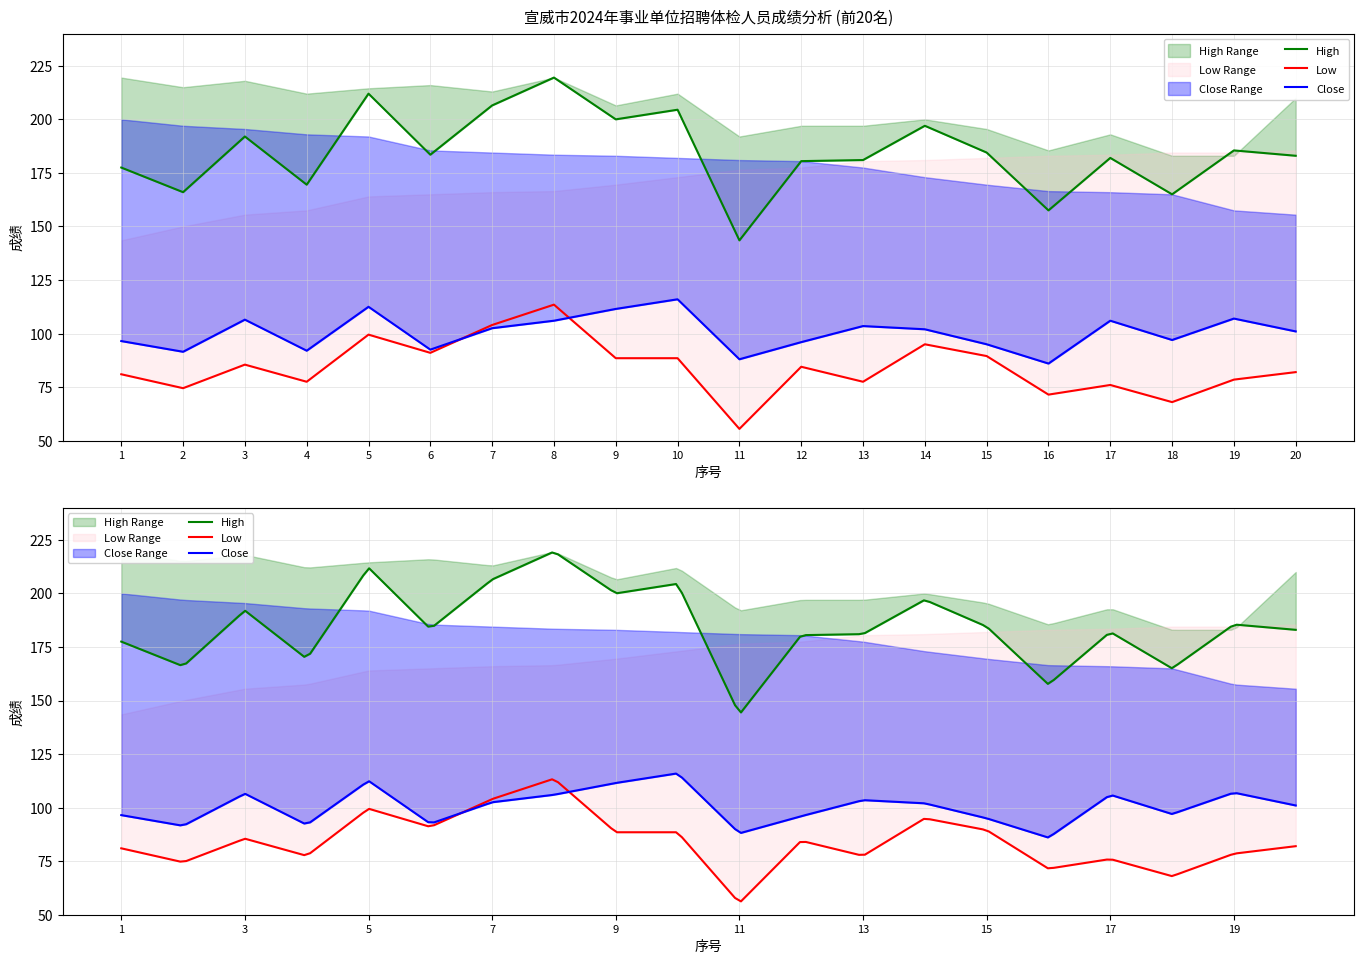

What is the value of the 总成绩 (High) point at the 10th from the left?

204.5